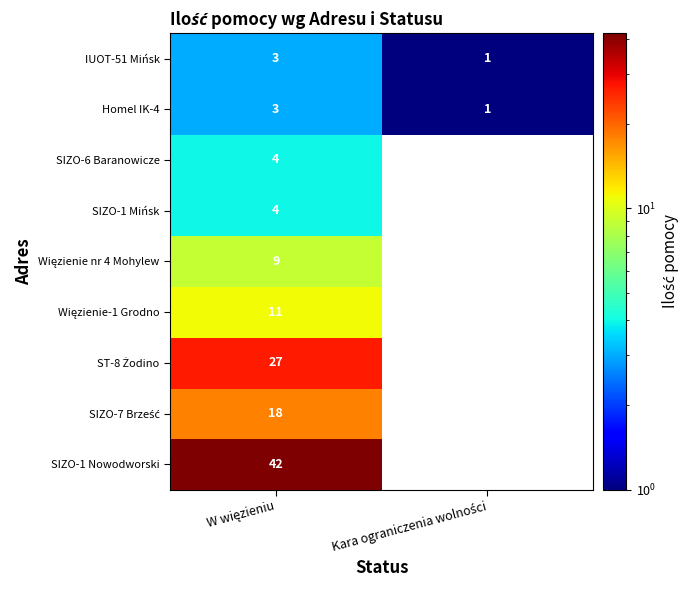

What is the highest value of the Homel IK-4 series?

3